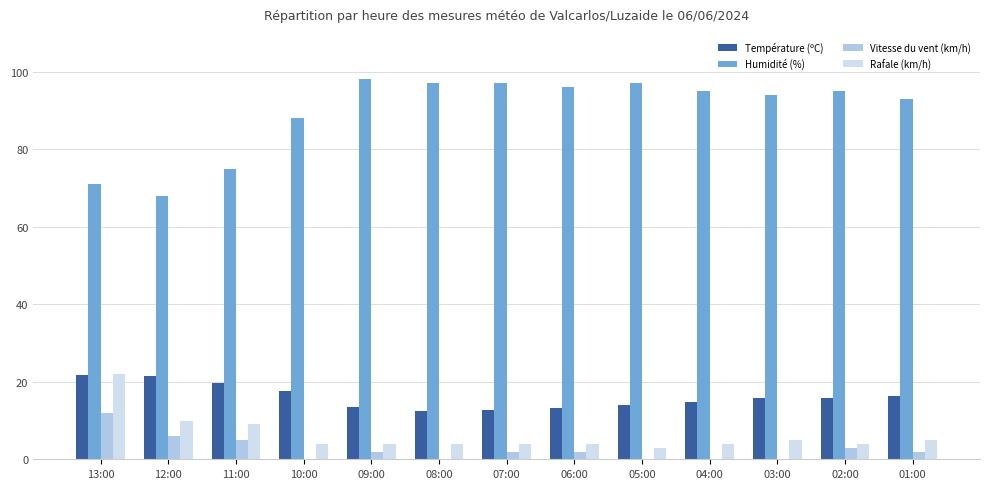

Between 12:00 and 10:00, which series saw the biggest shift?

Humidité (%)